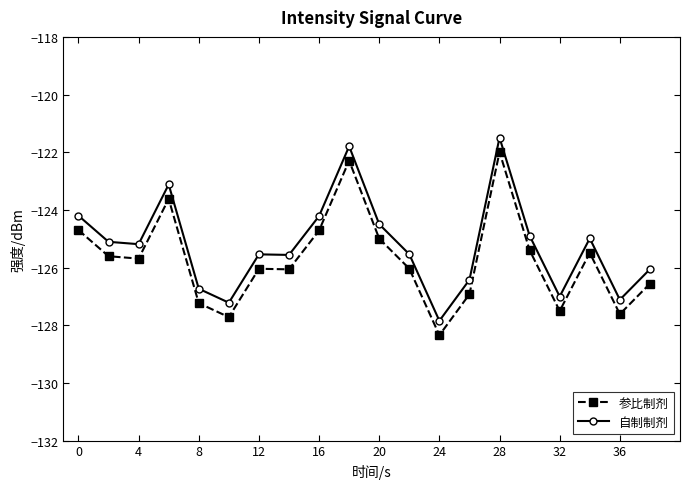

True or false: 自制制剂 has more than 2 points higher than both neighbors.

True